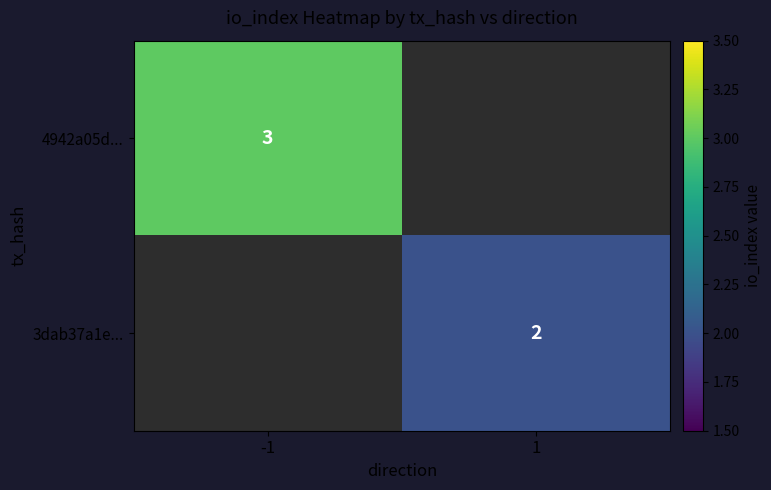

Is the value of 3dab37a1e... at 1 greater than the value of 4942a05d... at -1?

No